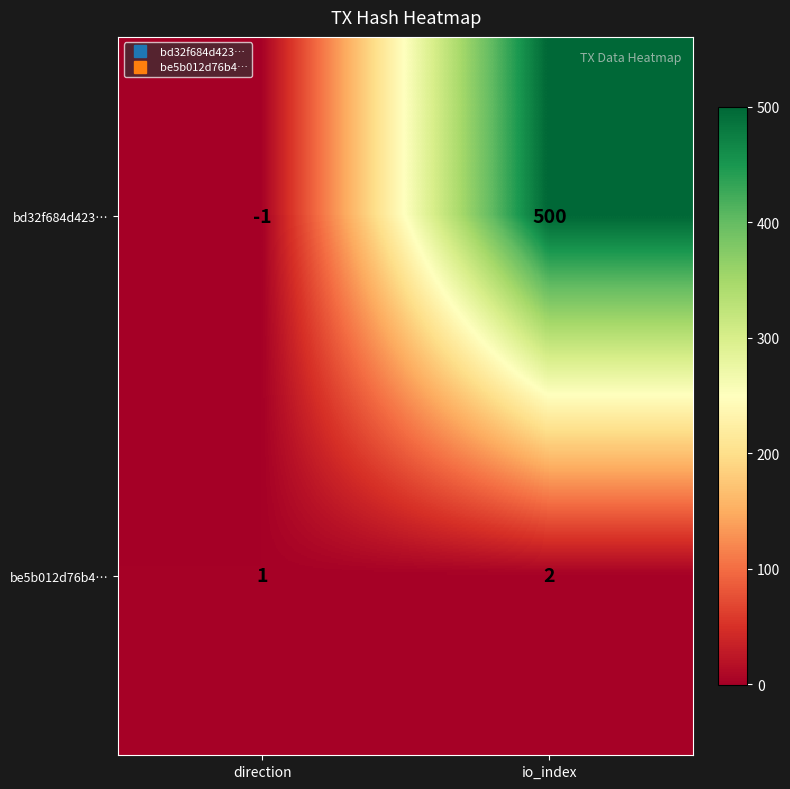

Between direction and io_index, which series saw the biggest shift?

bd32f684d423…